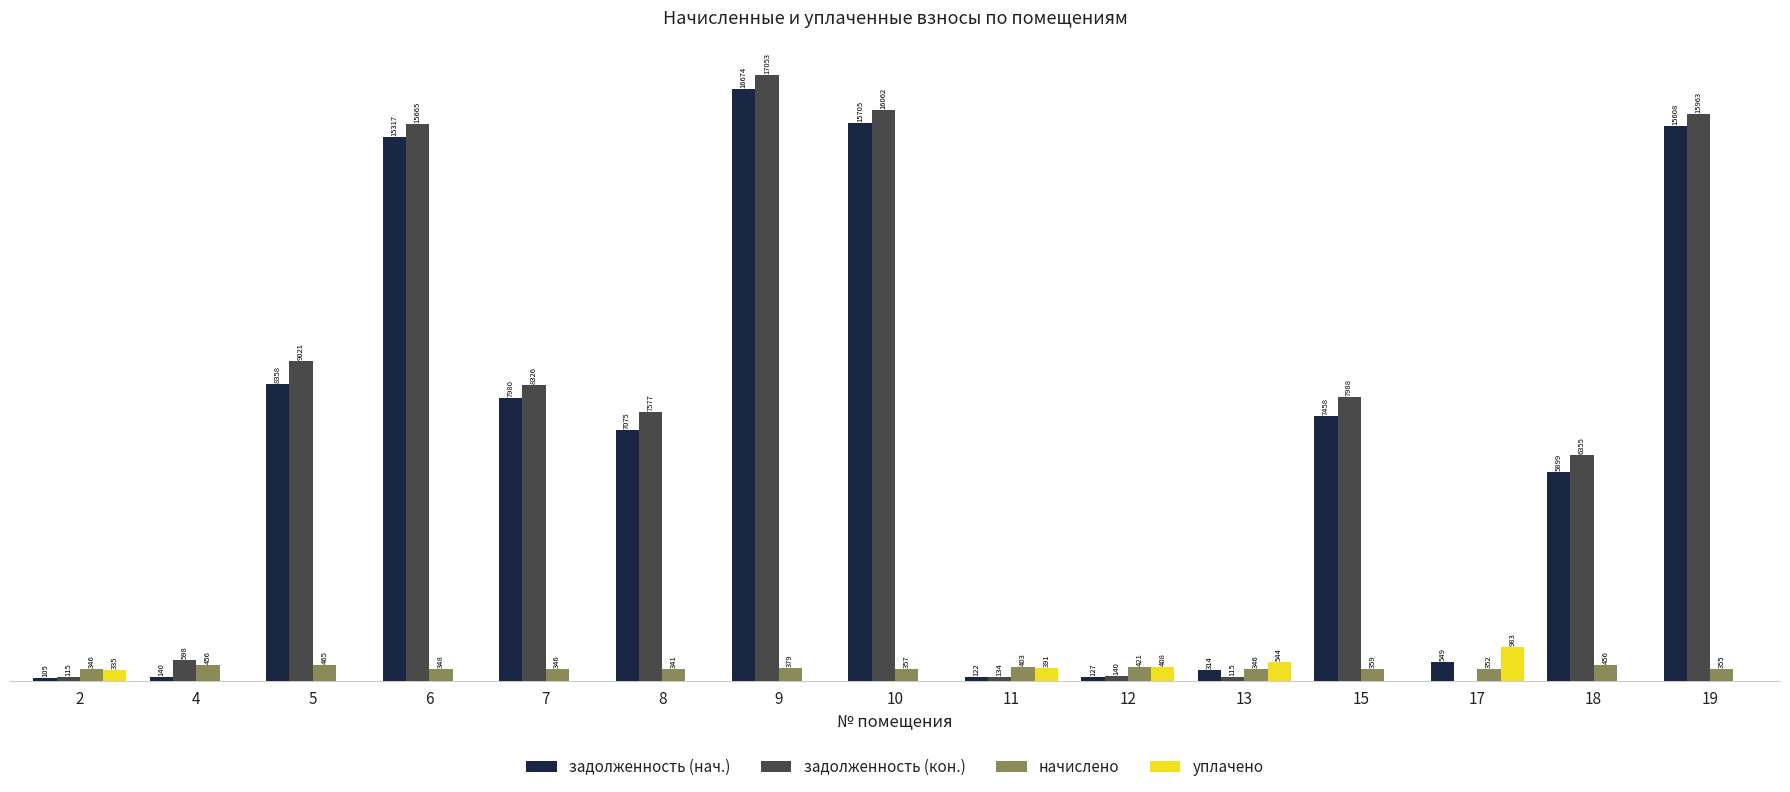

Between 5 and 6, which series saw the biggest shift?

задолженность (нач.)